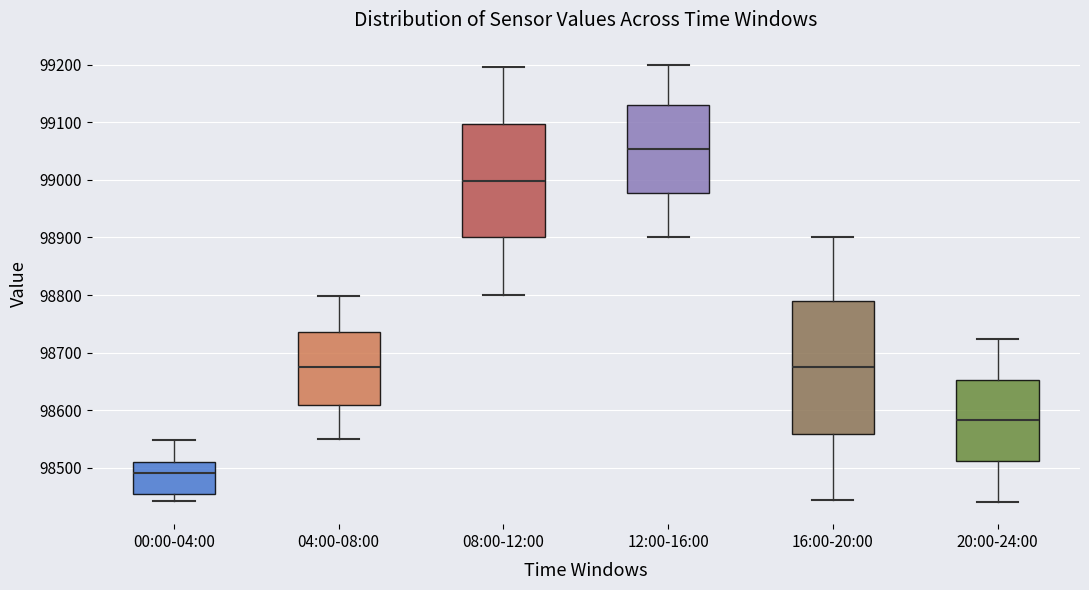

Reading left to right, read every box against the y-axis: the position of its median line, the range the box covers, and the ends of its whiskers. The values are not printed on the chart, so give them approximately, as read against the axis.

00:00-04:00: median 98490, box 98460 to 98510, whiskers 98440 to 98550
04:00-08:00: median 98670, box 98610 to 98740, whiskers 98550 to 98800
08:00-12:00: median 99000, box 98900 to 99100, whiskers 98800 to 99200
12:00-16:00: median 99050, box 98980 to 99130, whiskers 98900 to 99200
16:00-20:00: median 98670, box 98560 to 98790, whiskers 98440 to 98900
20:00-24:00: median 98580, box 98510 to 98650, whiskers 98440 to 98720